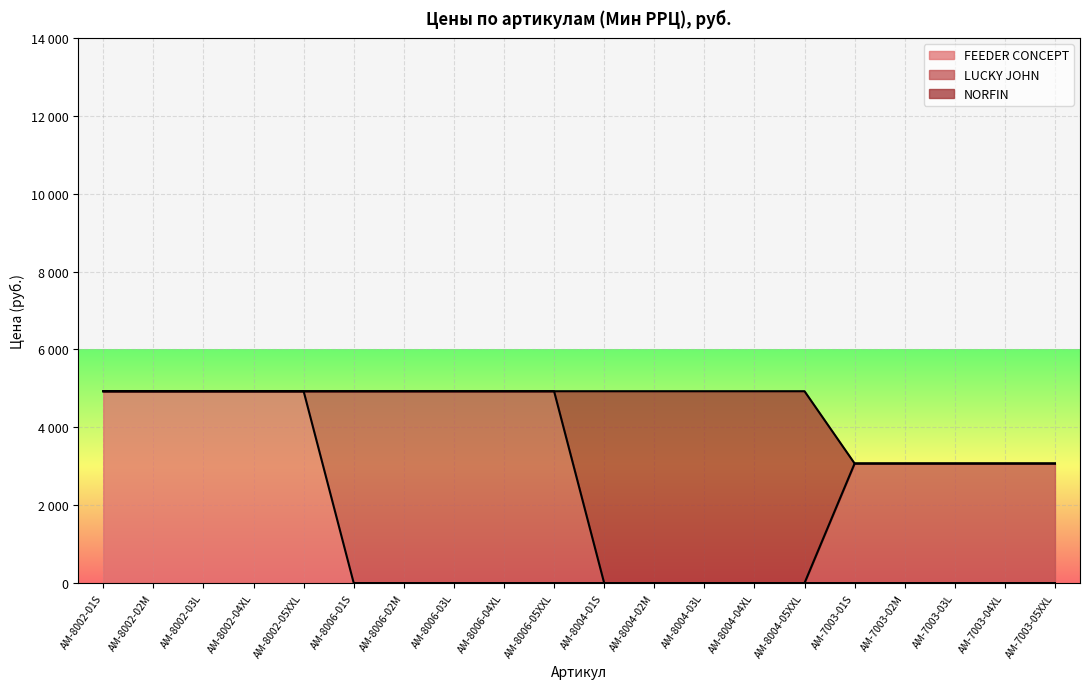

How many values are below 4928?

5